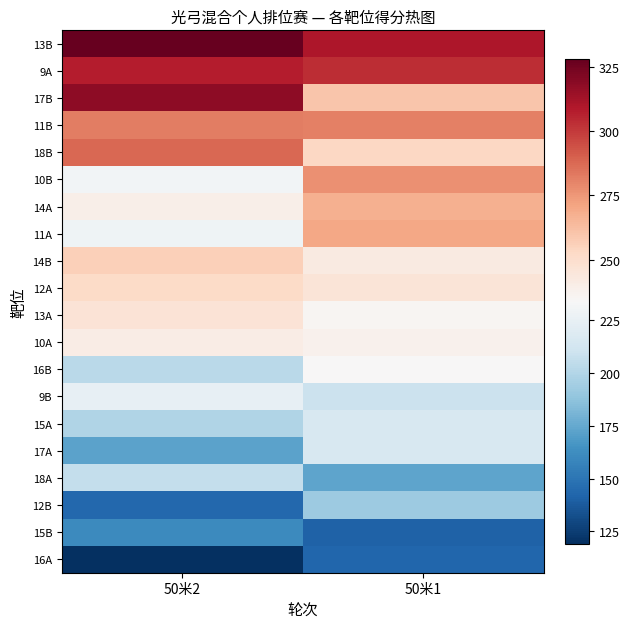

At how many categories does at least one series exceed 243?

2